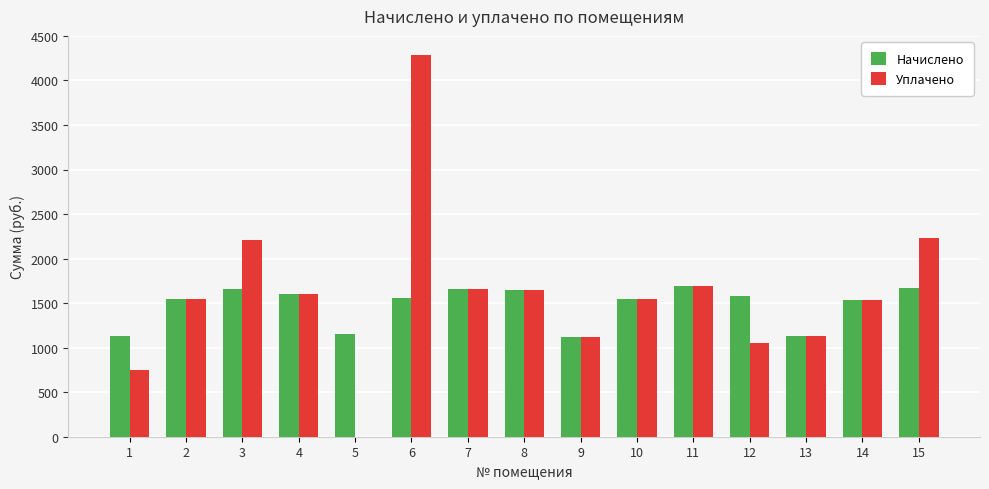

What is the sum of the Начислено values at 8 and 3?

3299.9